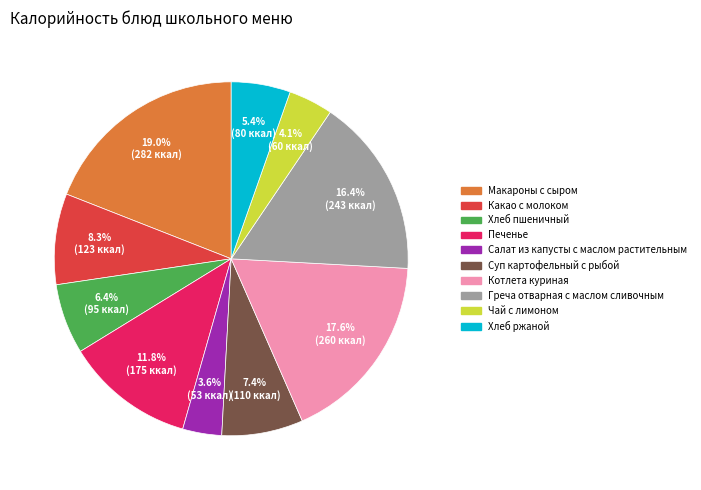

Combined, do Греча отварная с маслом сливочным and Хлеб ржаной account for over 50%?

No